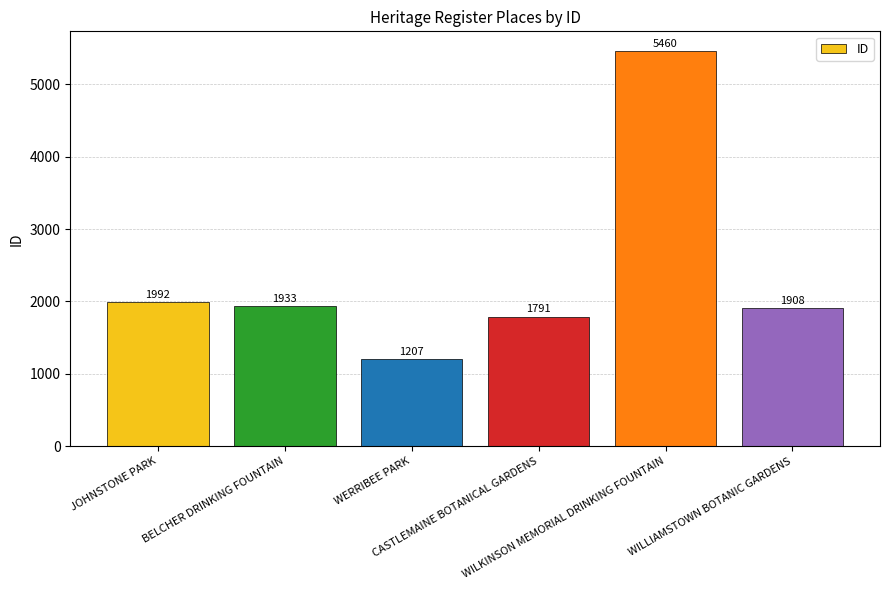

Approximately how many times larger is the value at BELCHER DRINKING FOUNTAIN compared to JOHNSTONE PARK?

1.0